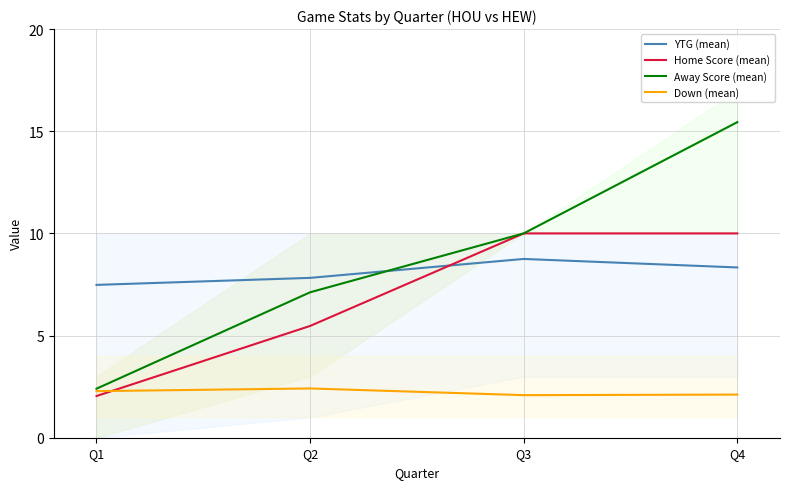

Which series has the largest total across all categories?

Away Score (mean)